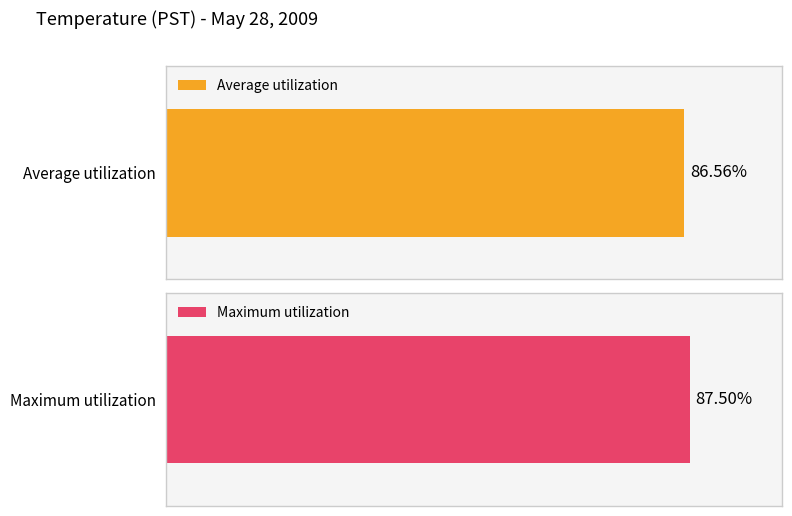

Which series changed the most between 0 and 3?

Average utilization